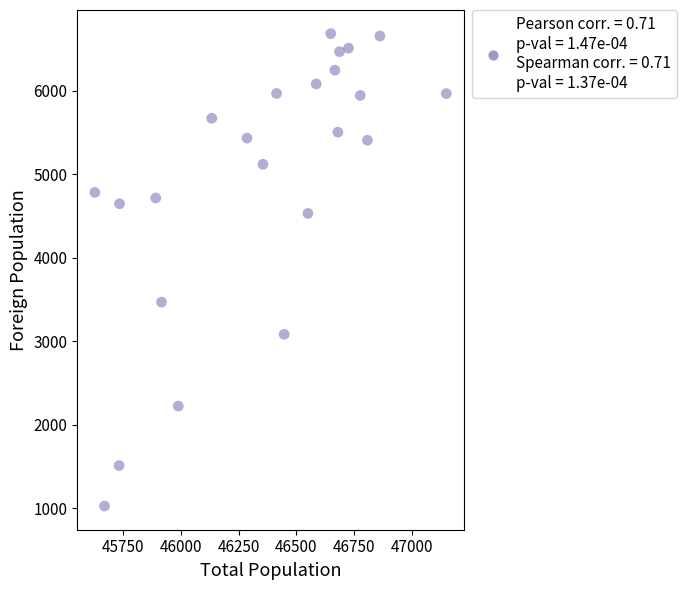

What Y value in the scatter plot is closest to 3854?

3468